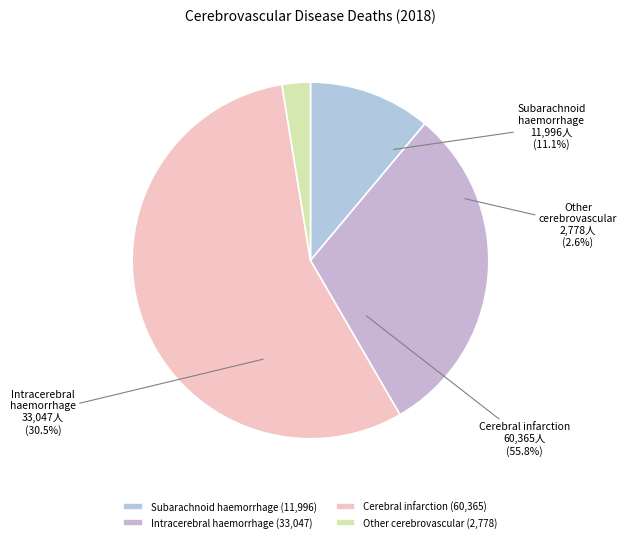

Is Subarachnoid haemorrhage the majority of the pie?

No